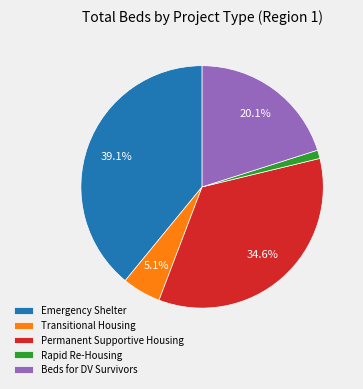

Is it true that Emergency Shelter is 32% of the pie?

False